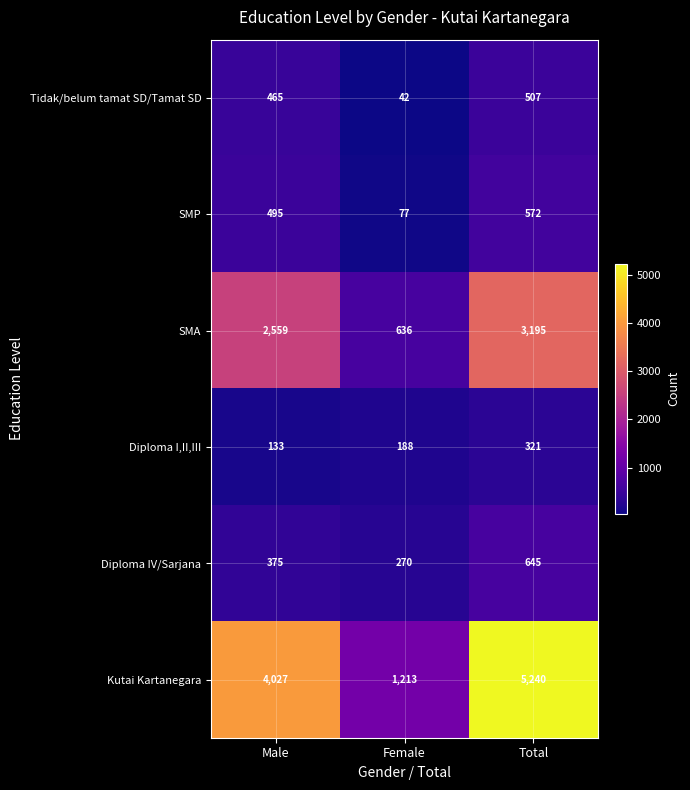

True or false: Diploma I,II,III has a value of 321 at Total.

True